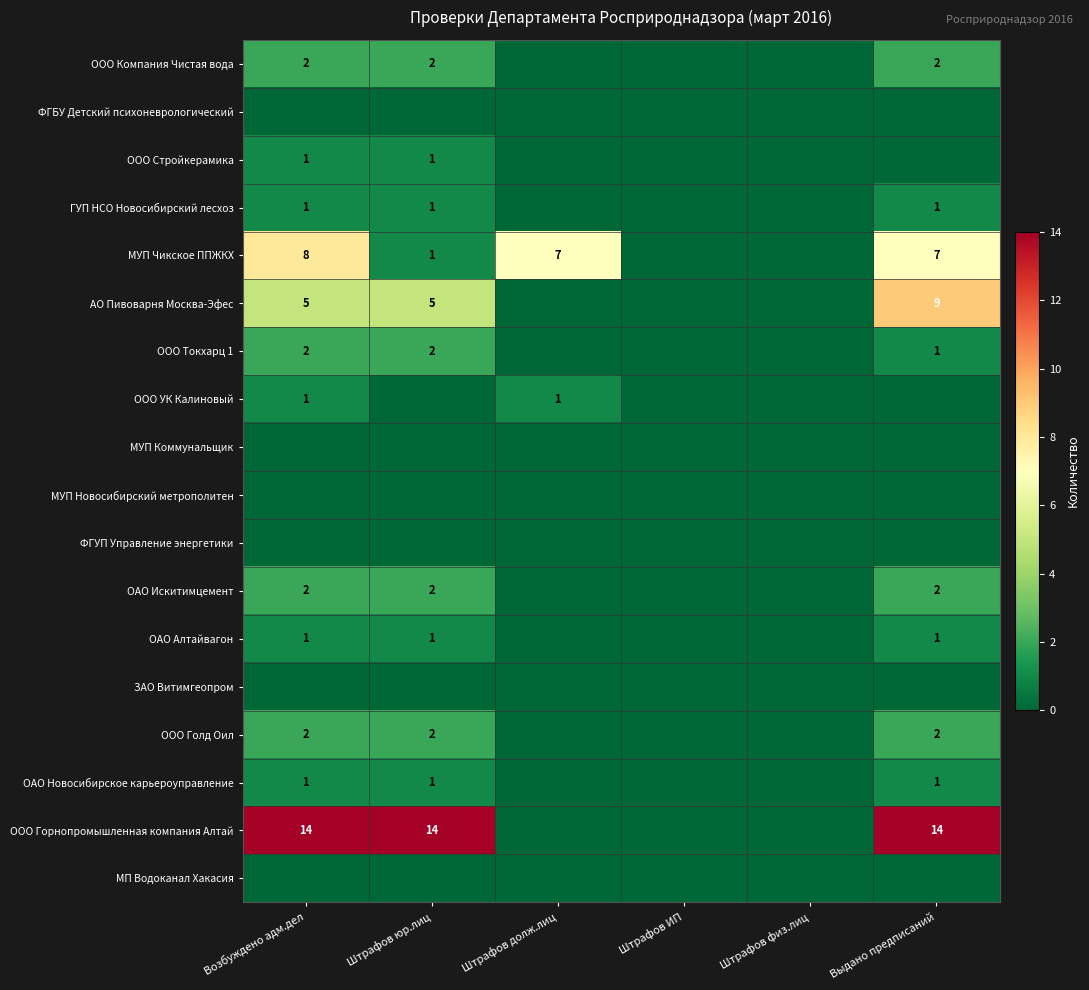

The МУП Чикское ППЖКХ series shows 8 at Возбуждено адм.дел. True or false?

True